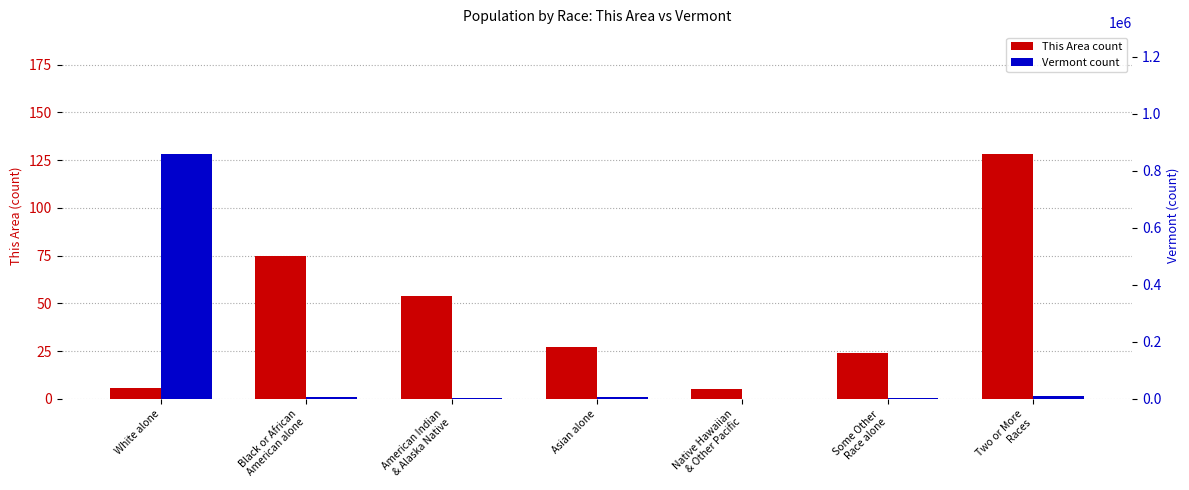

Which label corresponds to the largest value in the chart?

White alone